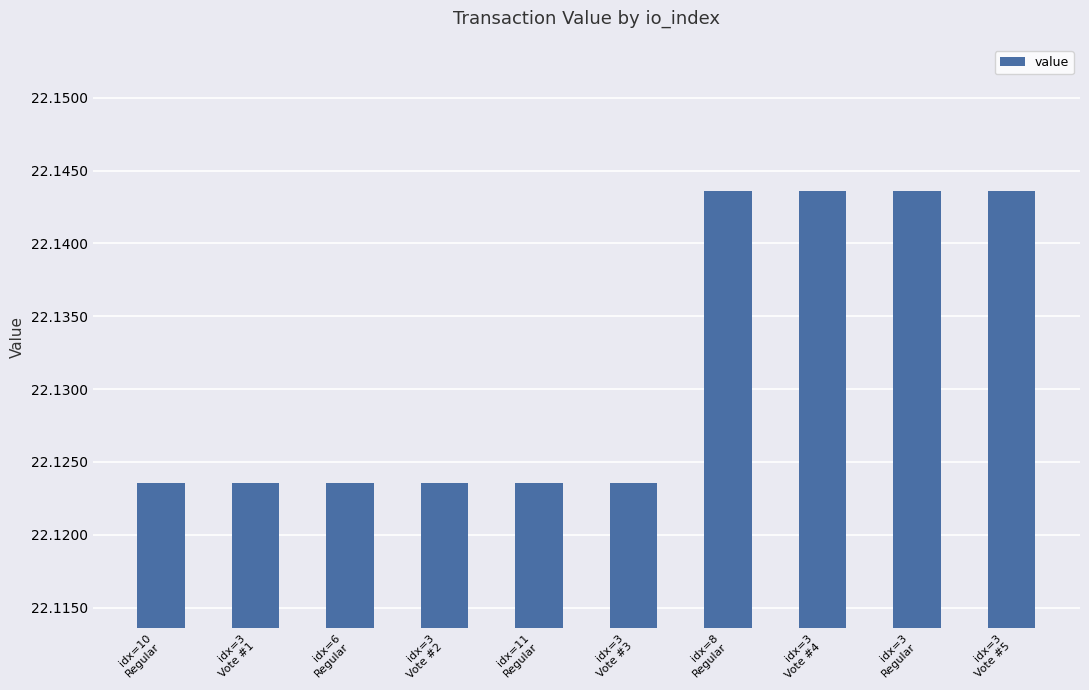

How many values are between 22 and 23?

10